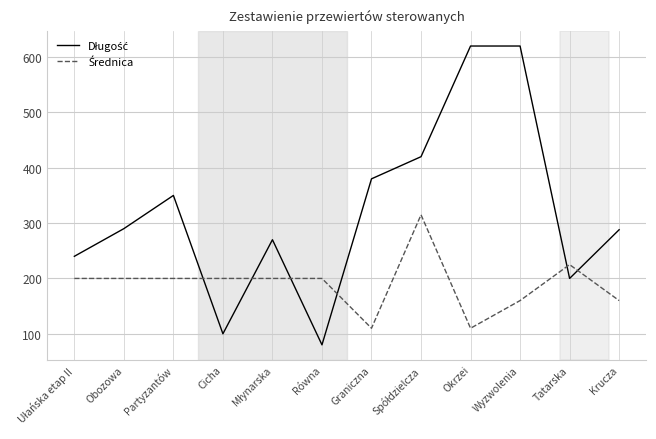

What is the greatest value displayed?

620